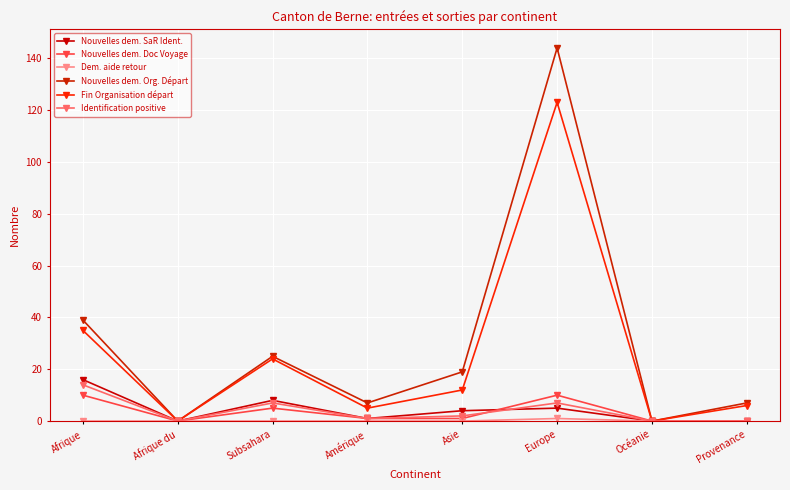

What is the label of the 5th point from the left?

Asie